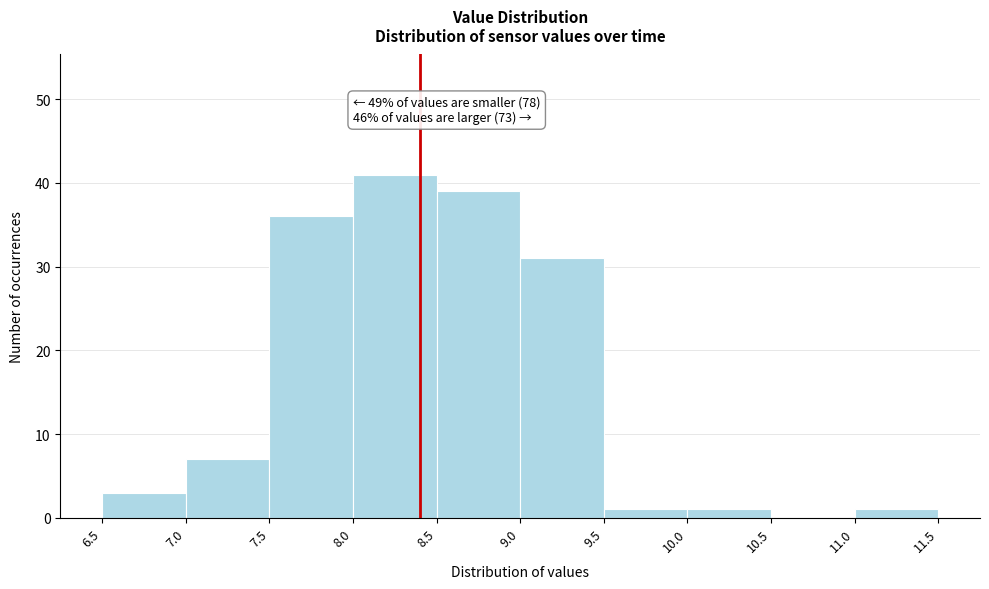

Which range on the x-axis has the tallest bar?

8.0 to 8.5